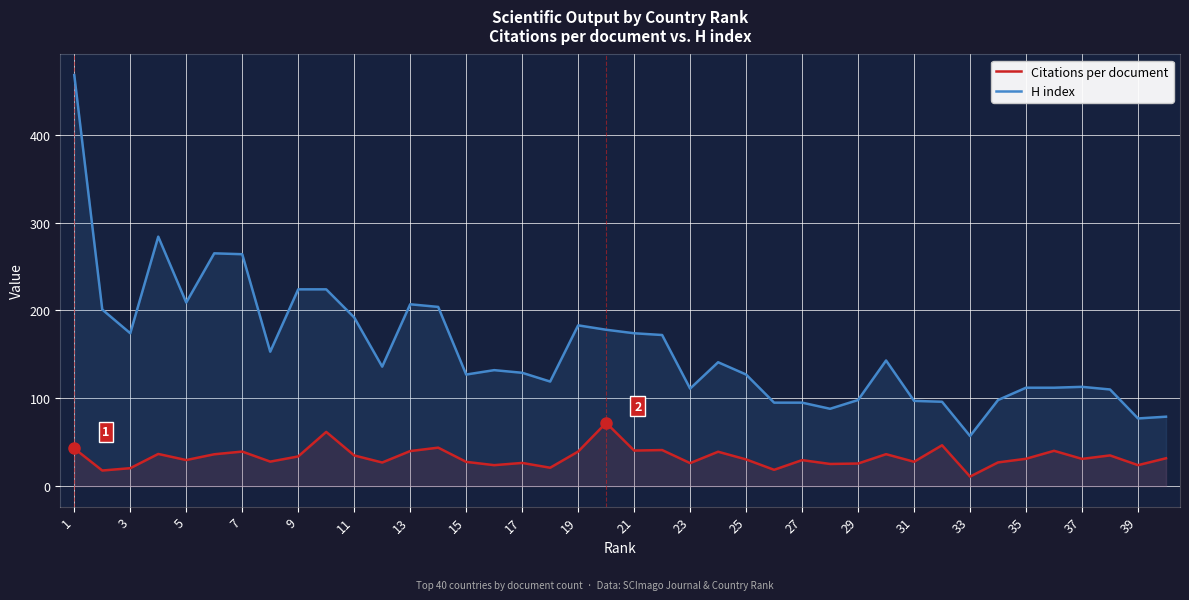

What is the total value across all series at 23?

137.2